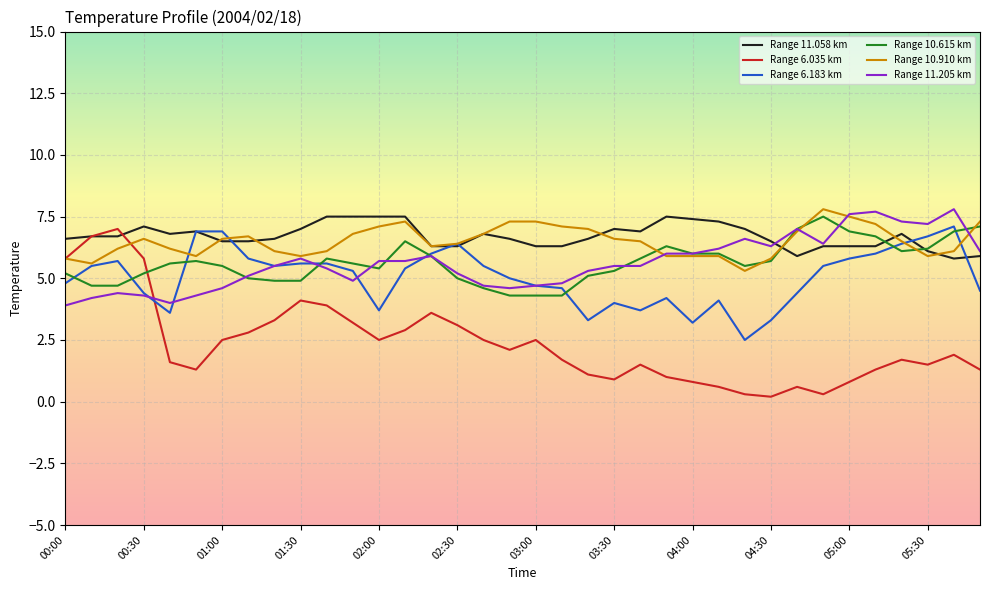

Is this an area chart (filled region under the line)?

No